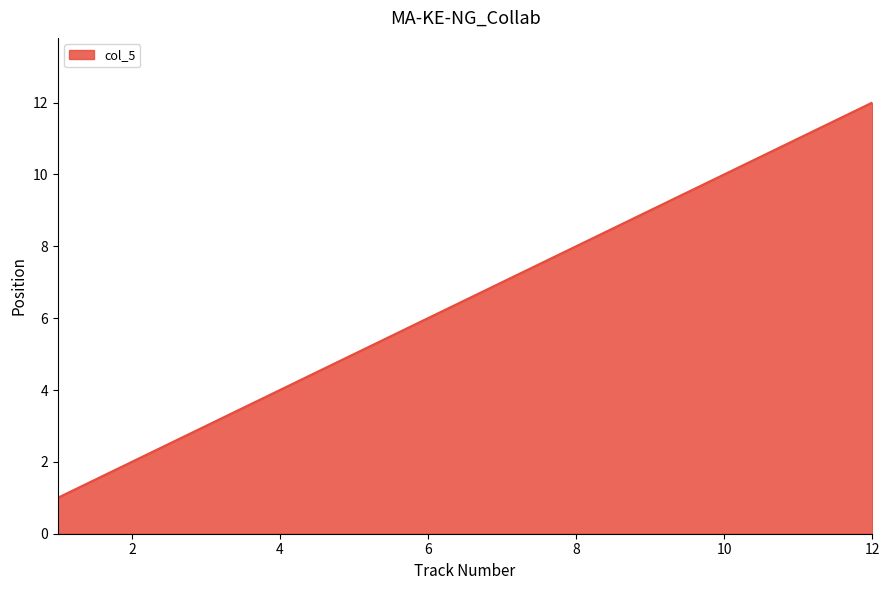

How many series are shown in this chart?

1